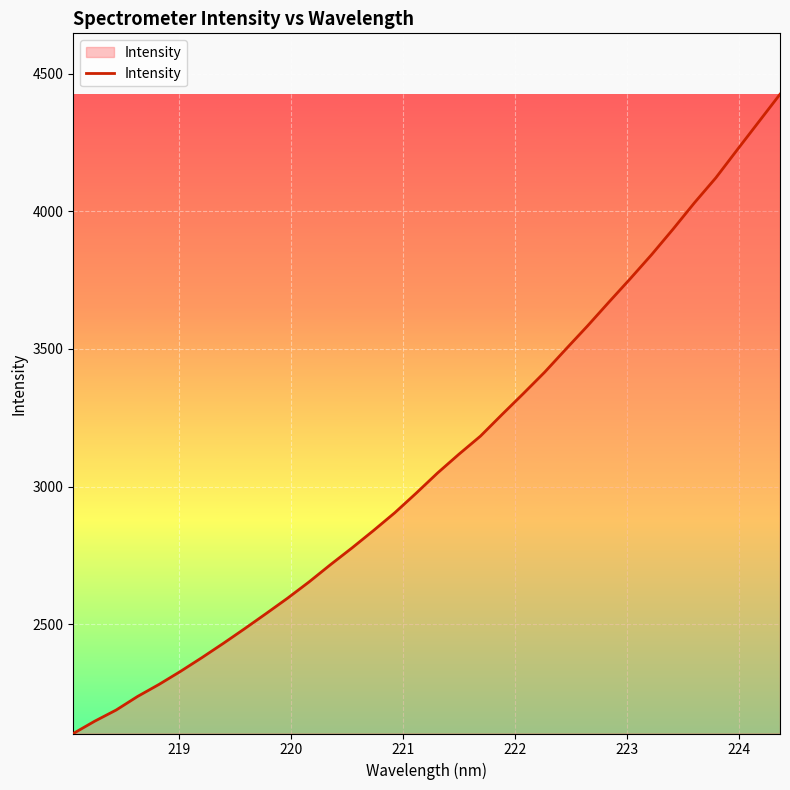

What is the difference between the maximum and minimum values?

2321.8